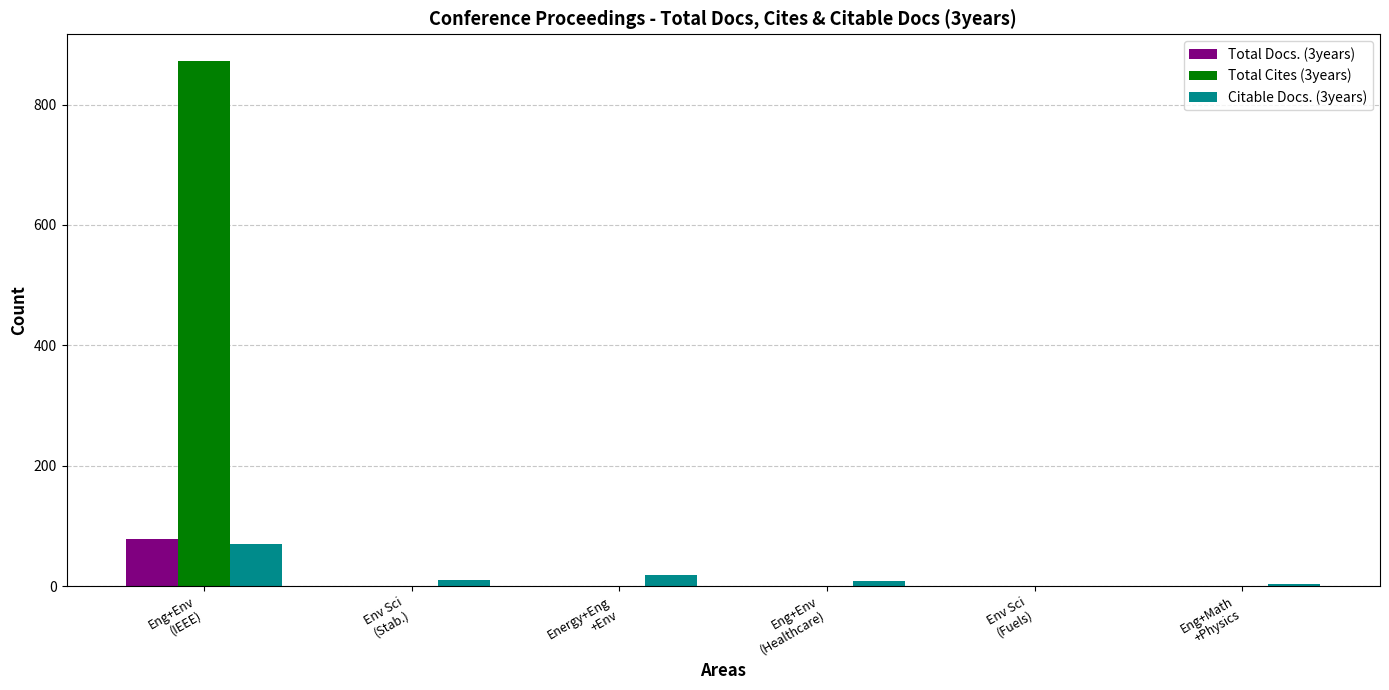

Are the bars horizontal?

No